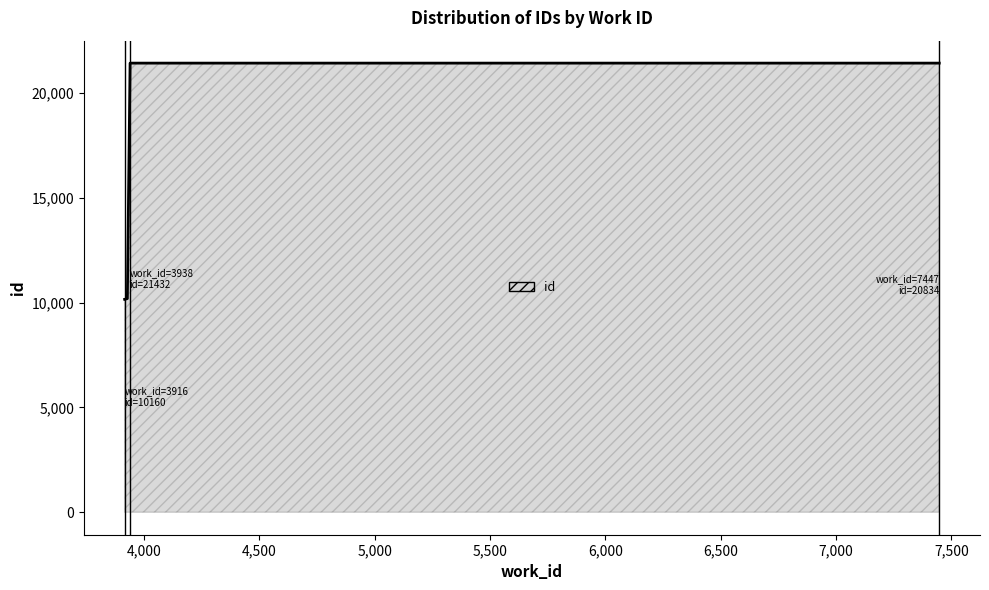

What is the difference between the maximum and minimum values?

11272.0